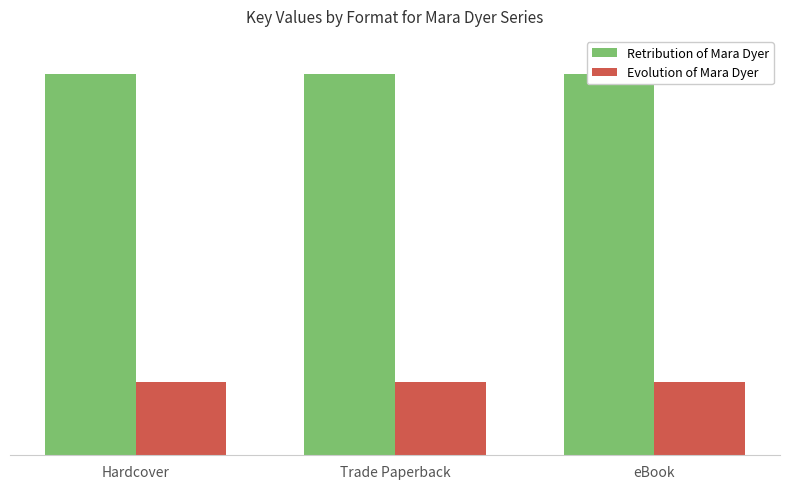

What is the label of the 3rd bar from the right?

Hardcover